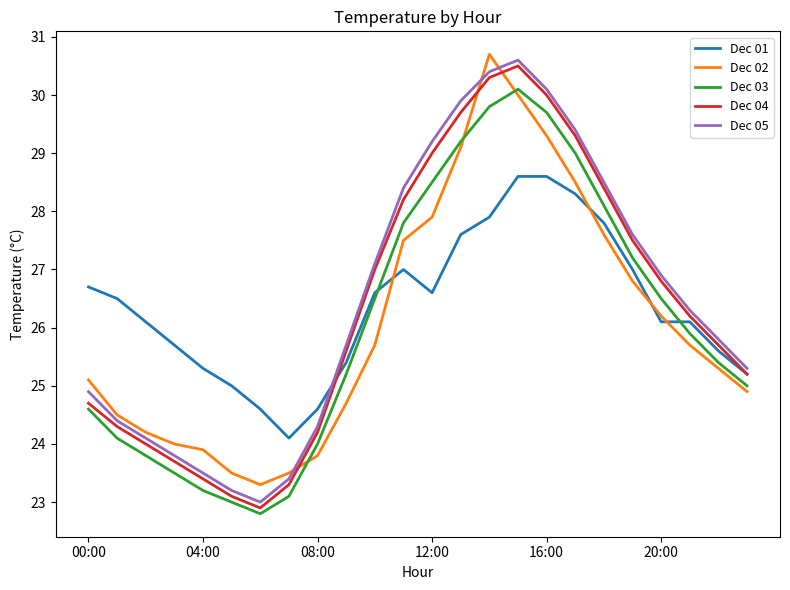

True or false: Dec 01 and Dec 02 intersect in this chart.

True